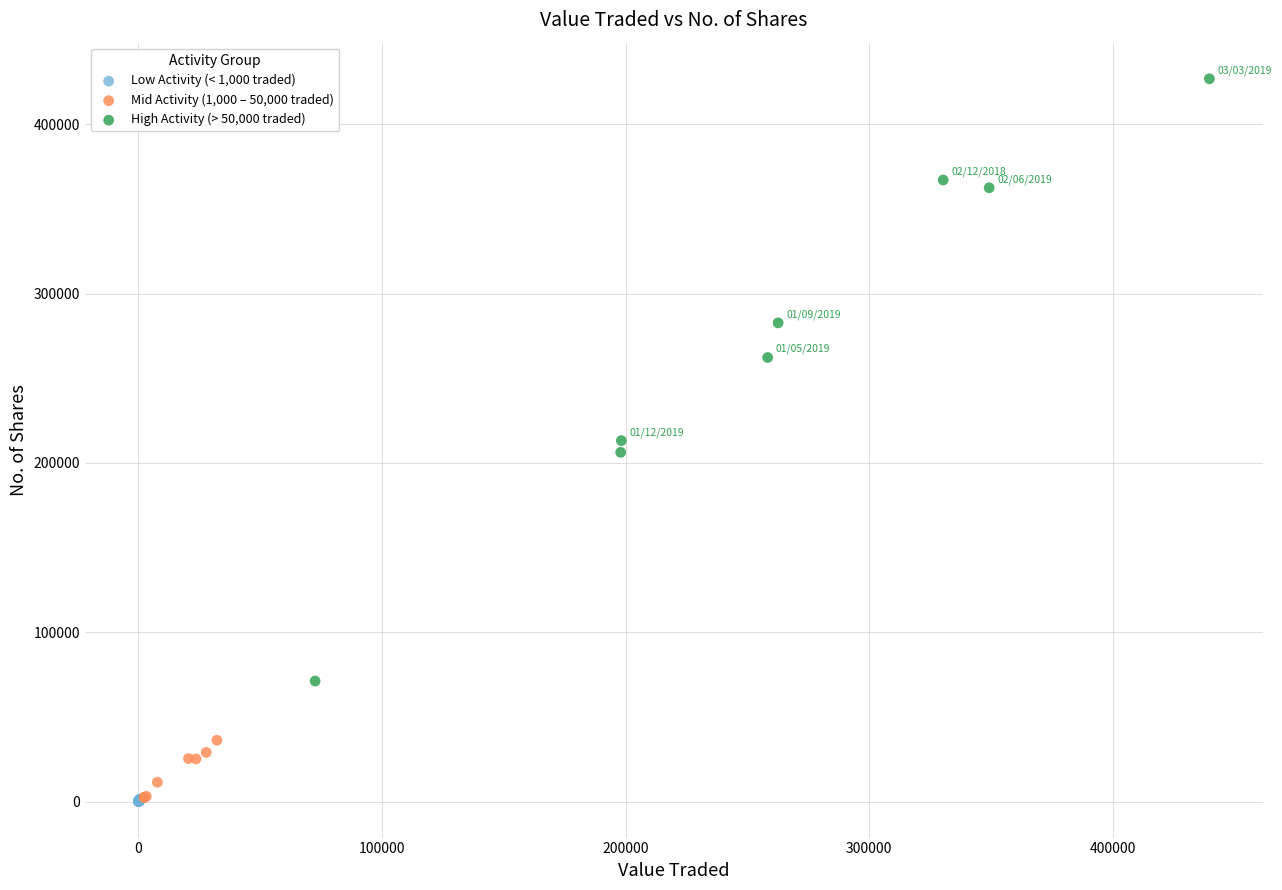

Which series has the widest spread of Y values?

High Activity (> 50,000 traded)